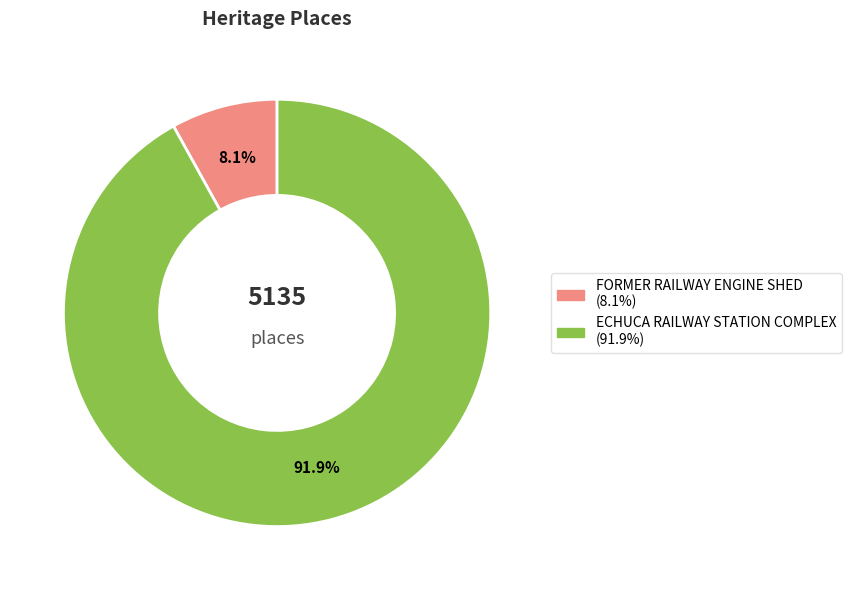

Between ECHUCA RAILWAY STATION COMPLEX and FORMER RAILWAY ENGINE SHED, which is larger?

ECHUCA RAILWAY STATION COMPLEX